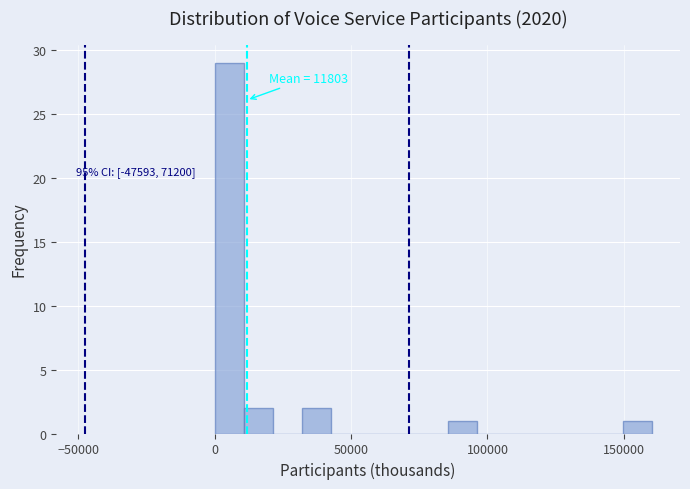

Read against the x-axis, roughly where is the centre of the tallest bar?

5000